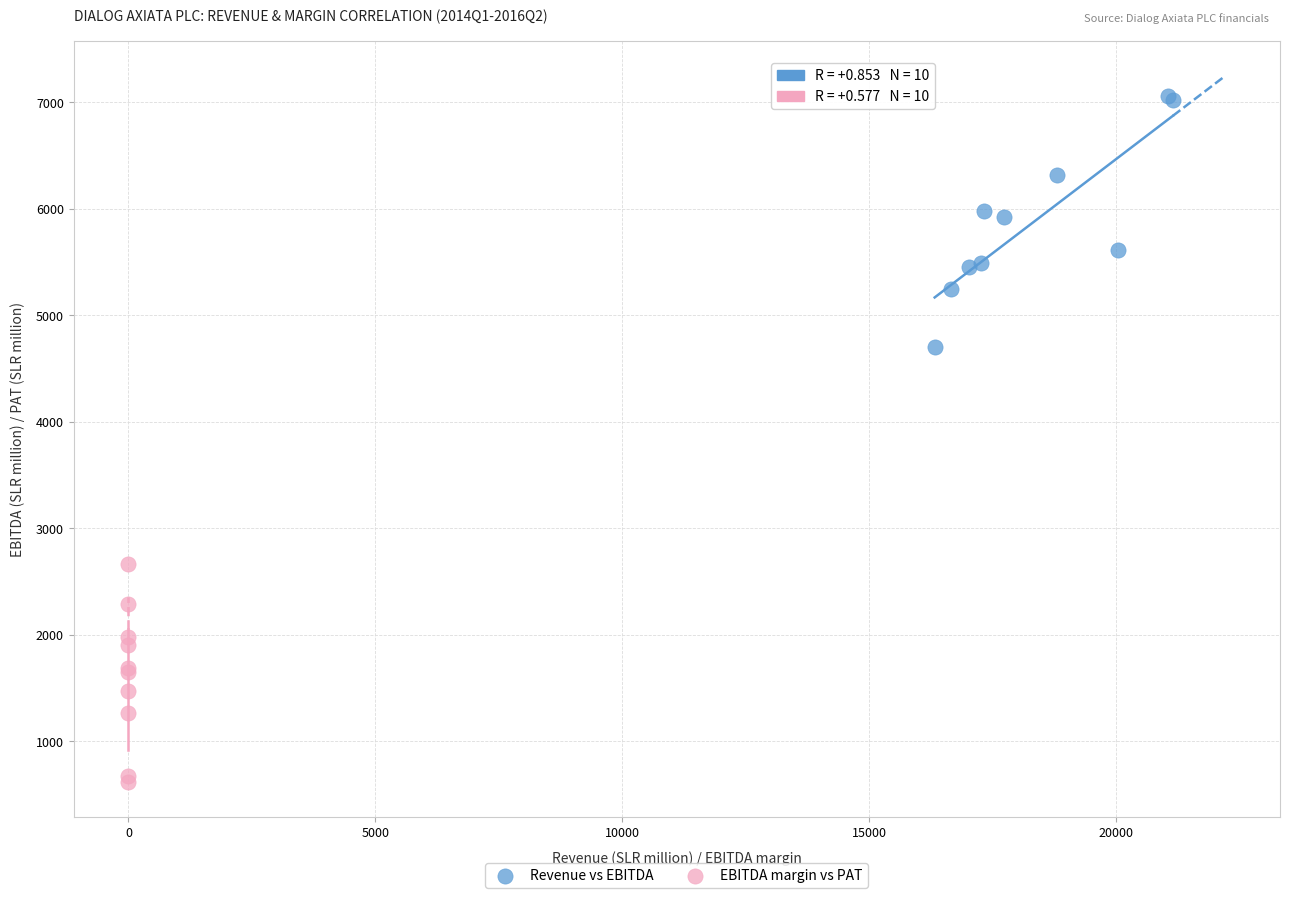

Which series contains the lowest Y value?

EBITDA margin vs PAT